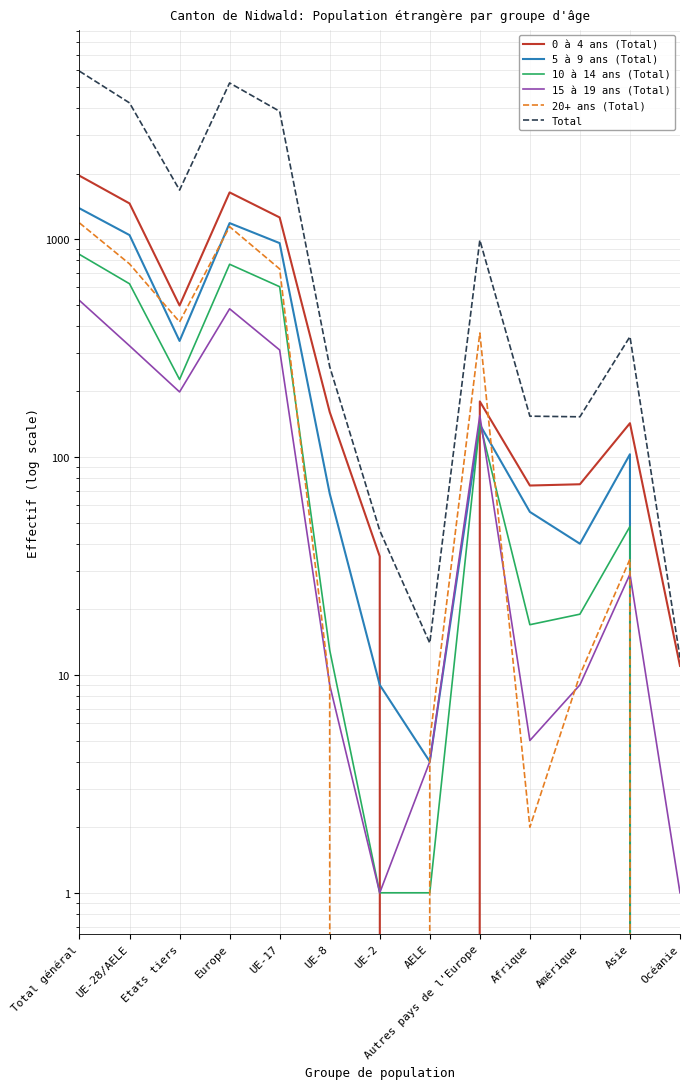

Where is 10 à 14 ans (Total) nearest to the value 425?

UE-17